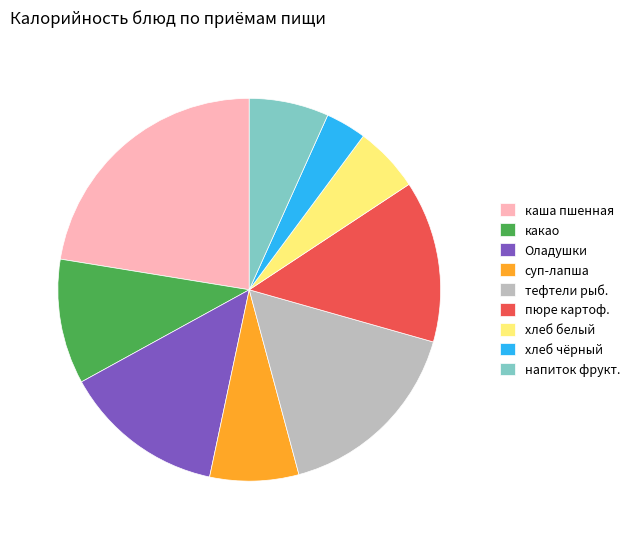

Do суп-лапша and какао together represent more than half of the pie?

No